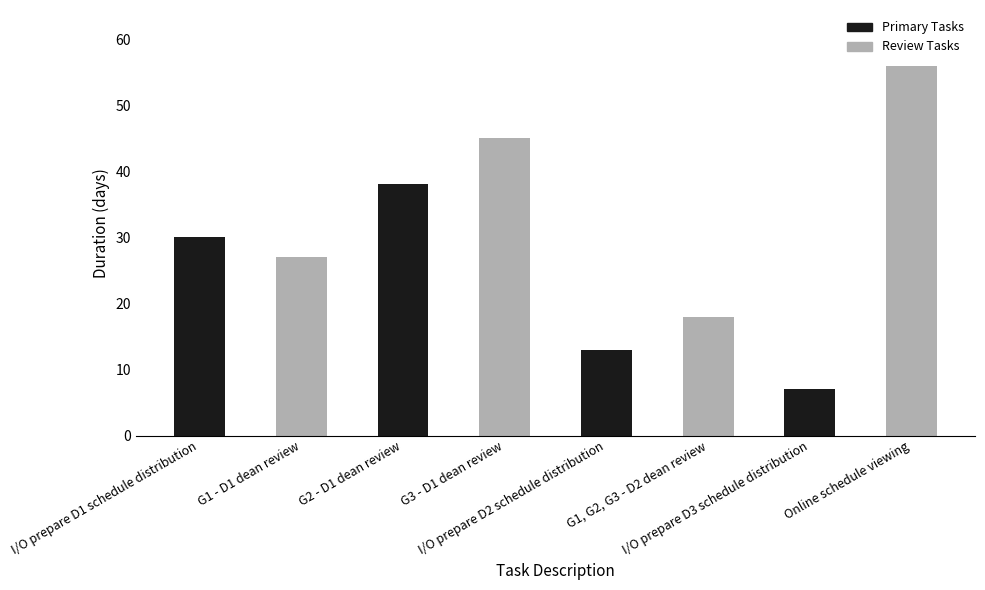

True or false: the data shows 30 at I/O prepare D1 schedule distribution.

True